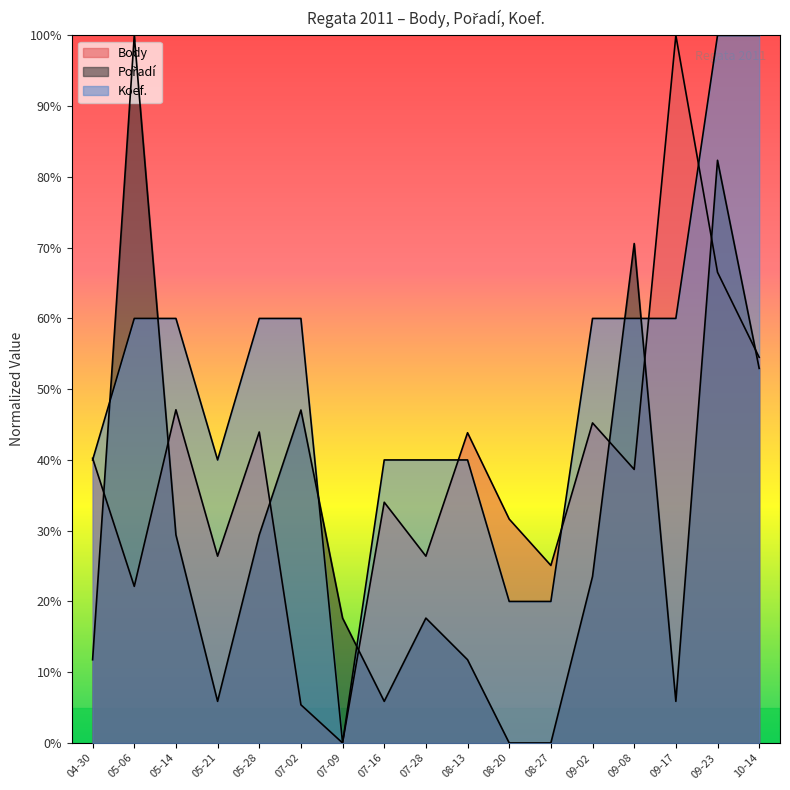

Where do Koef. and Pořadí first cross each other?

04-30 and 05-06